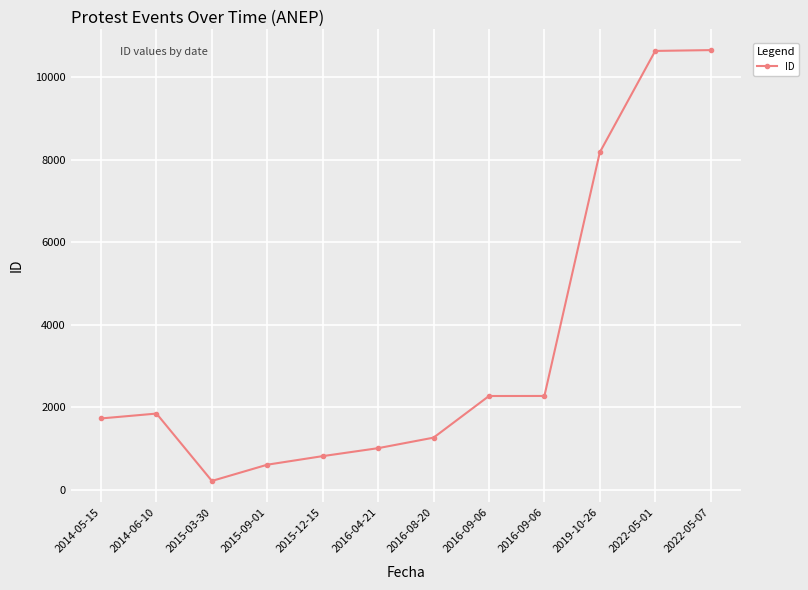

Which label corresponds to the largest value in the chart?

2022-05-07